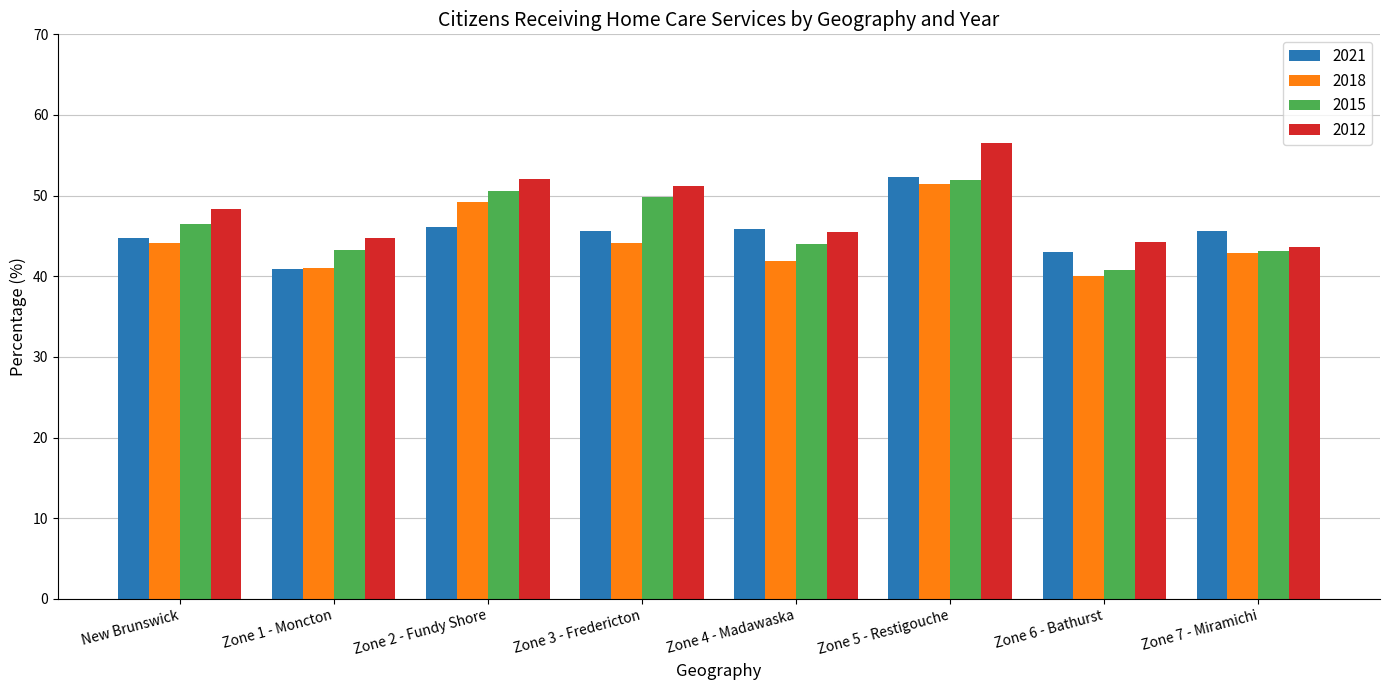

The 2012 series shows 45.5 at Zone 4 - Madawaska. True or false?

True